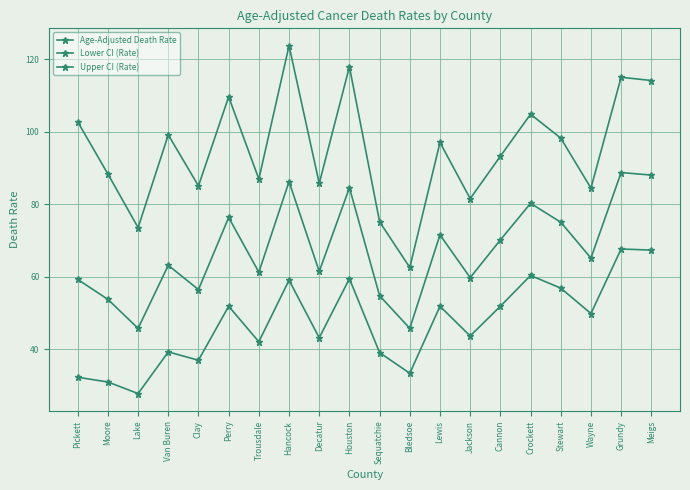

How many values in the Age-Adjusted Death Rate series are below 65?

10